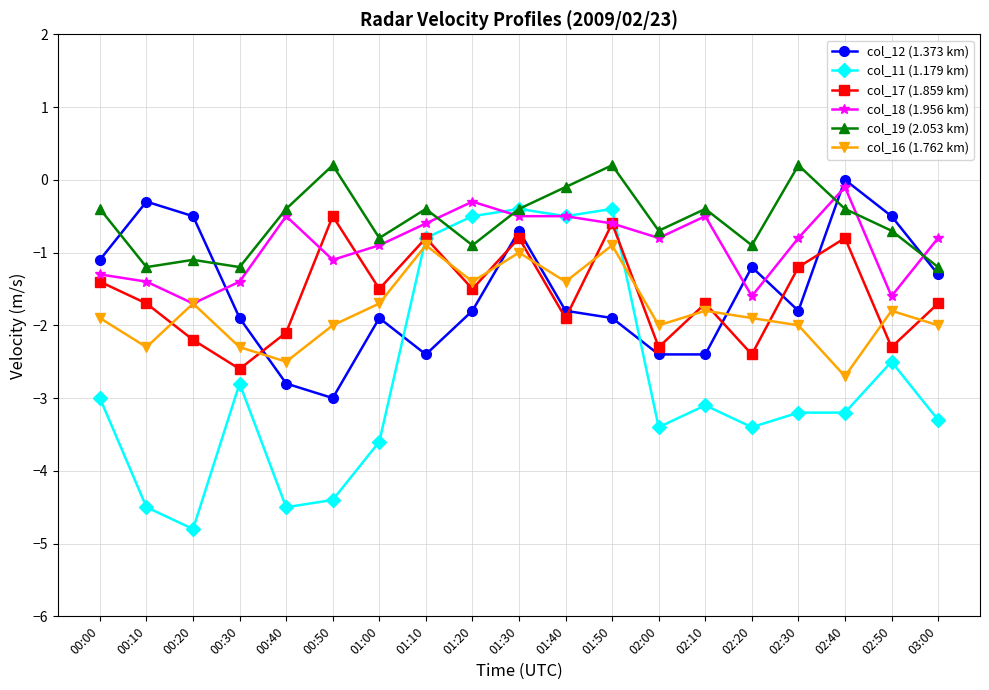

True or false: col_19 (2.053 km) and col_16 (1.762 km) intersect in this chart.

False